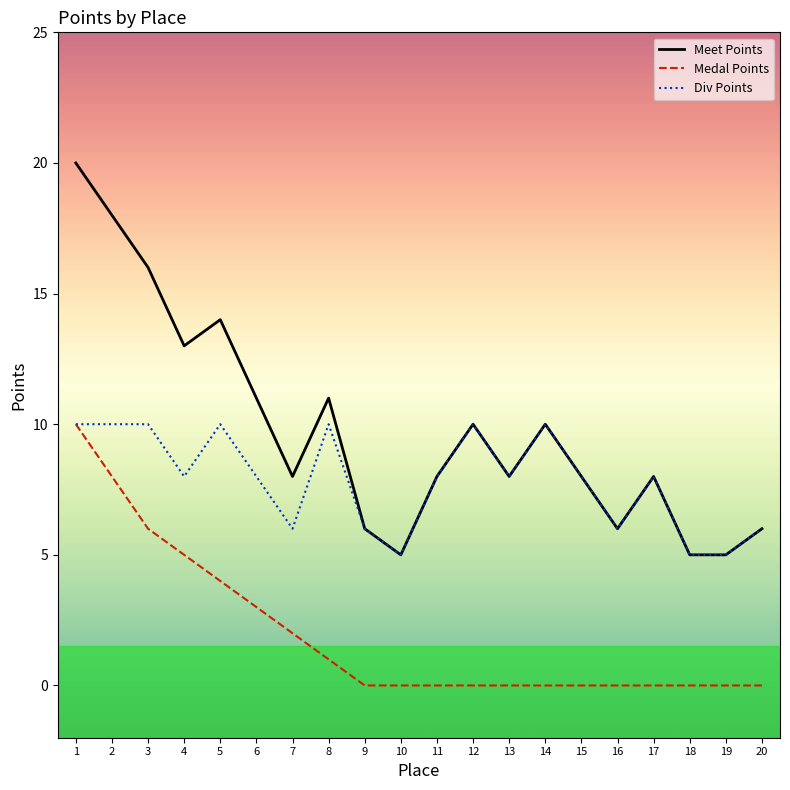

Which series has the widest spread of values?

Meet Points